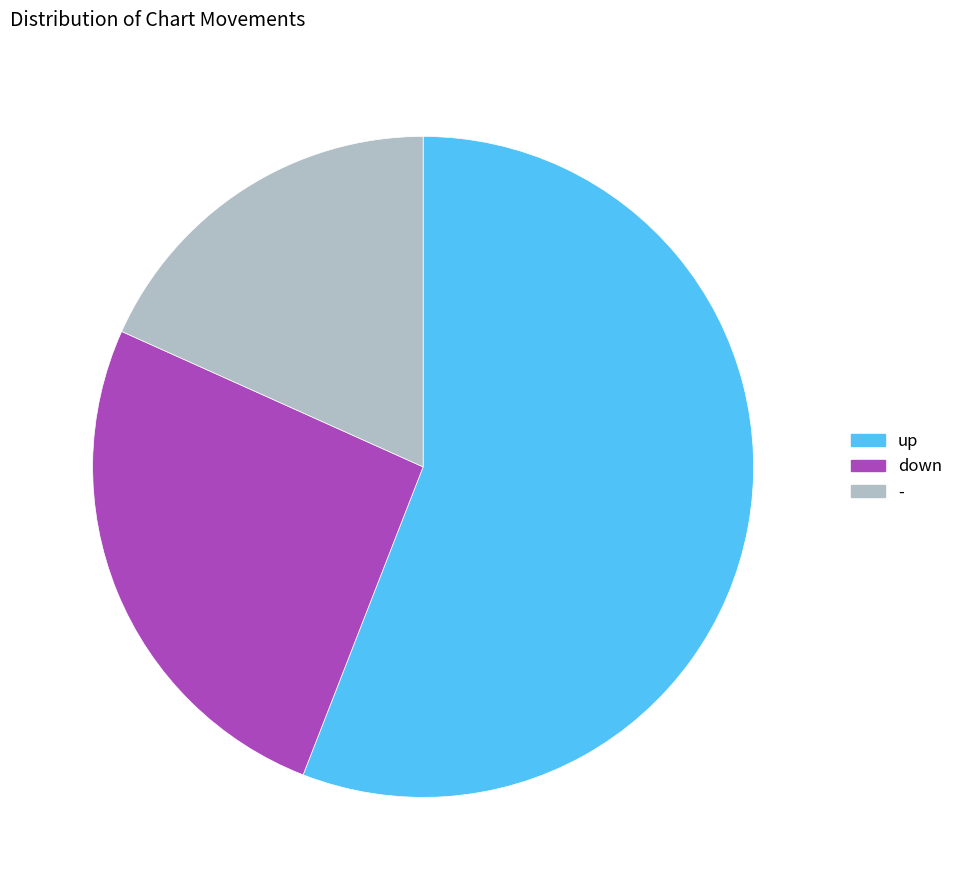

Is the sum of - and up greater than half?

Yes